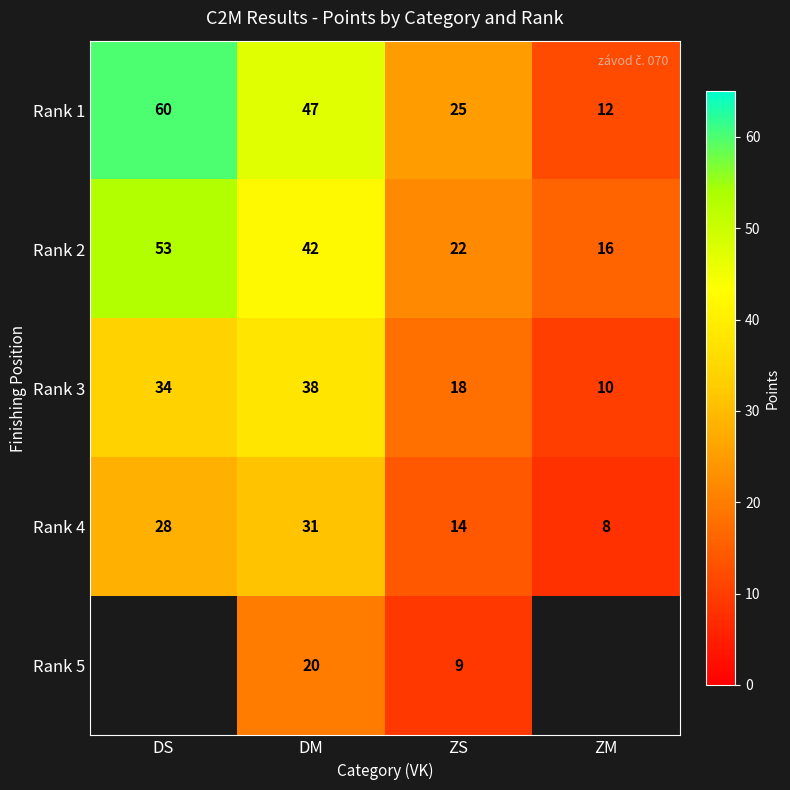

Between DM and ZS, which series saw the biggest shift?

Rank 1